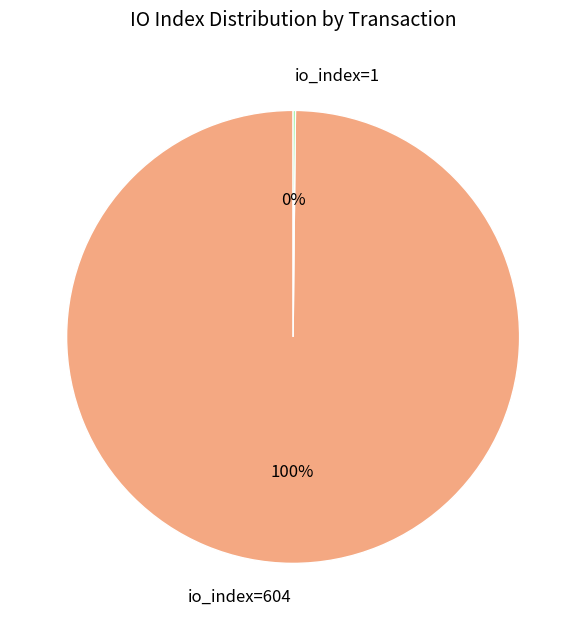

To the nearest percent, what is the average slice percentage?

50%